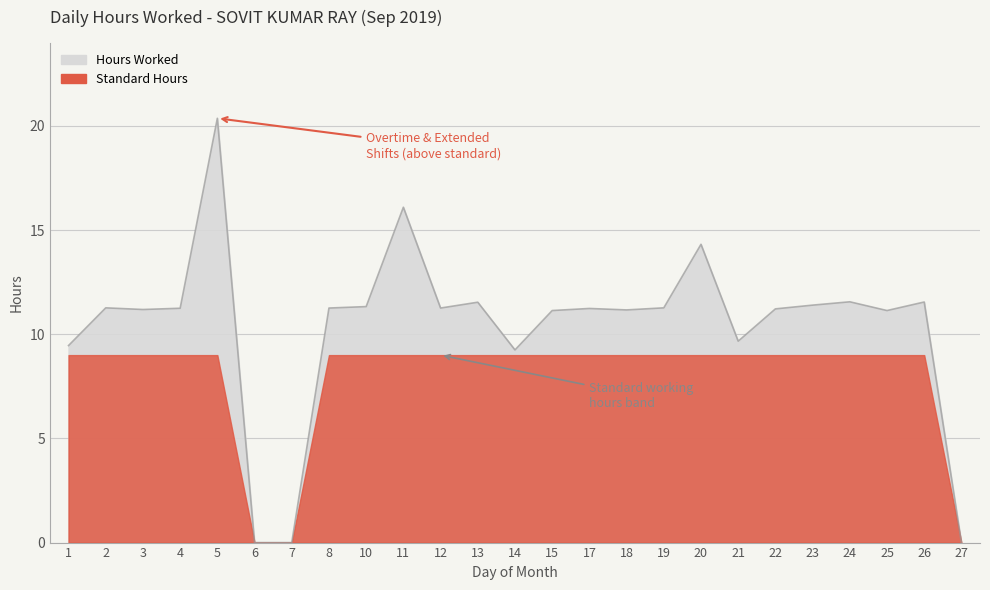

What is the value of the 24th point from the left?

11.6